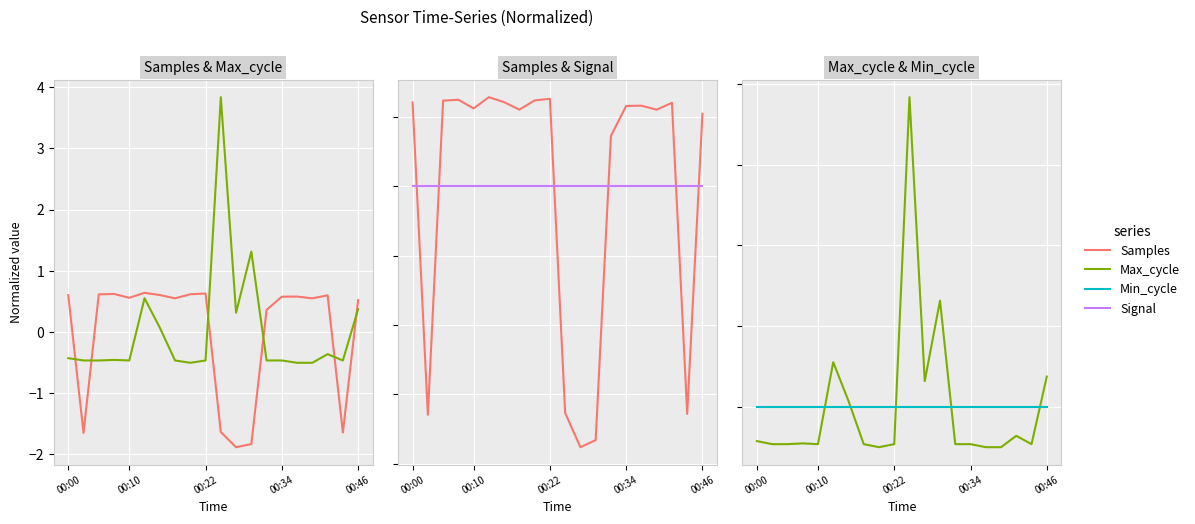

Does the chart display data point markers on the line(s)?

No